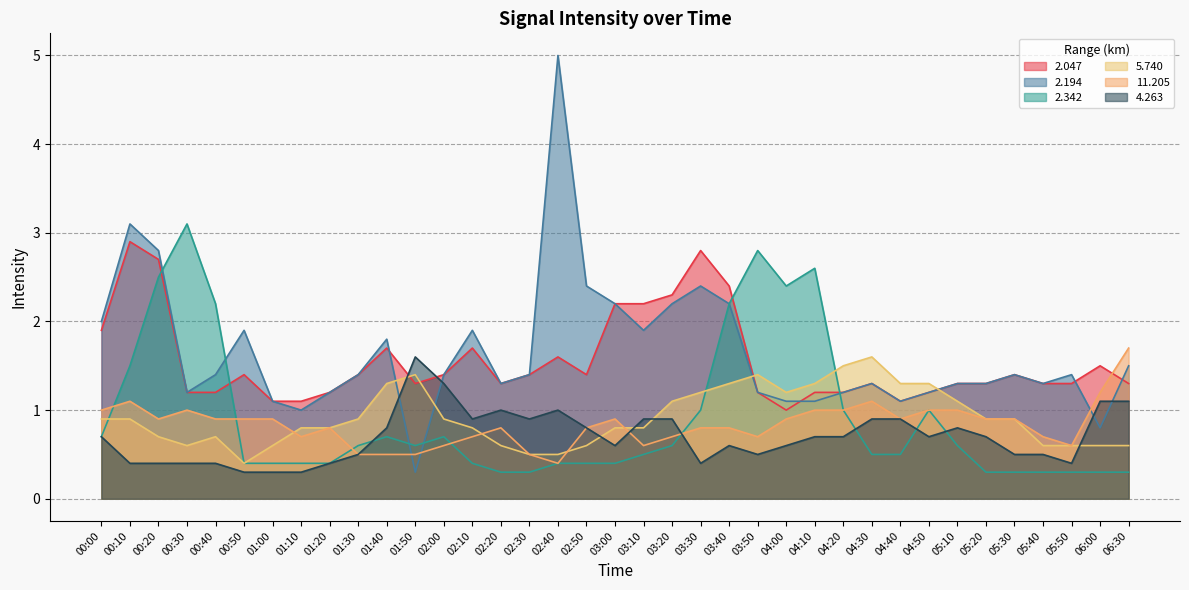

What position from the right is 03:40?

15